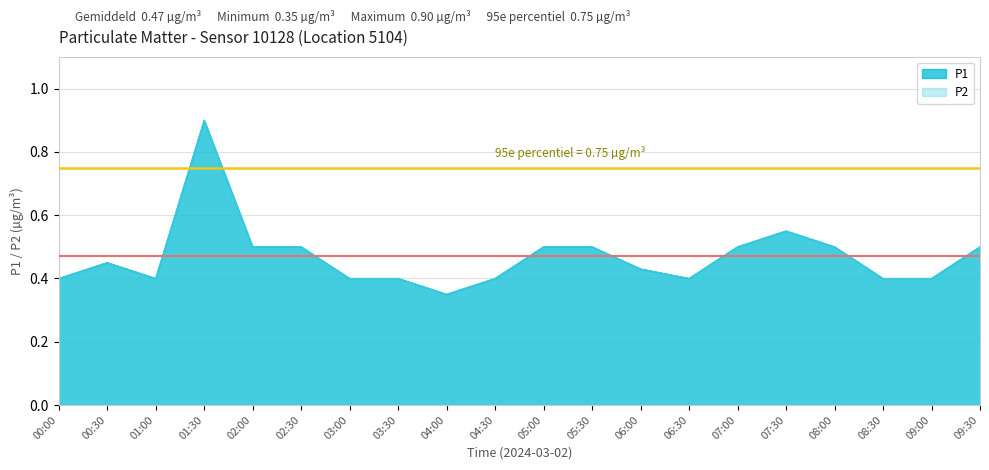

What is the difference between the P1 values at 02:30 and 06:30?

0.1